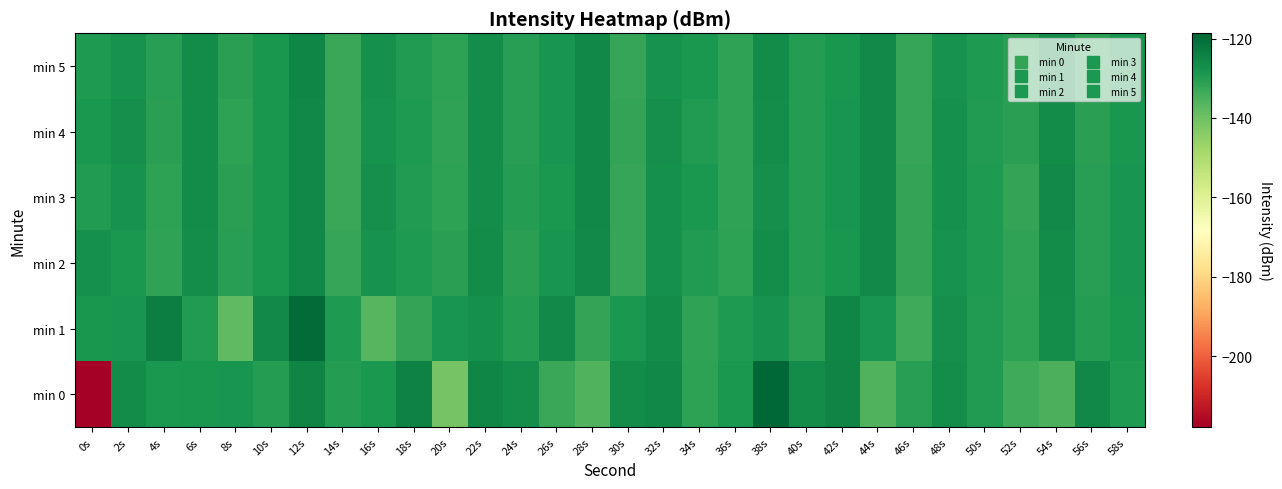

How many categories are shown in the chart?

30